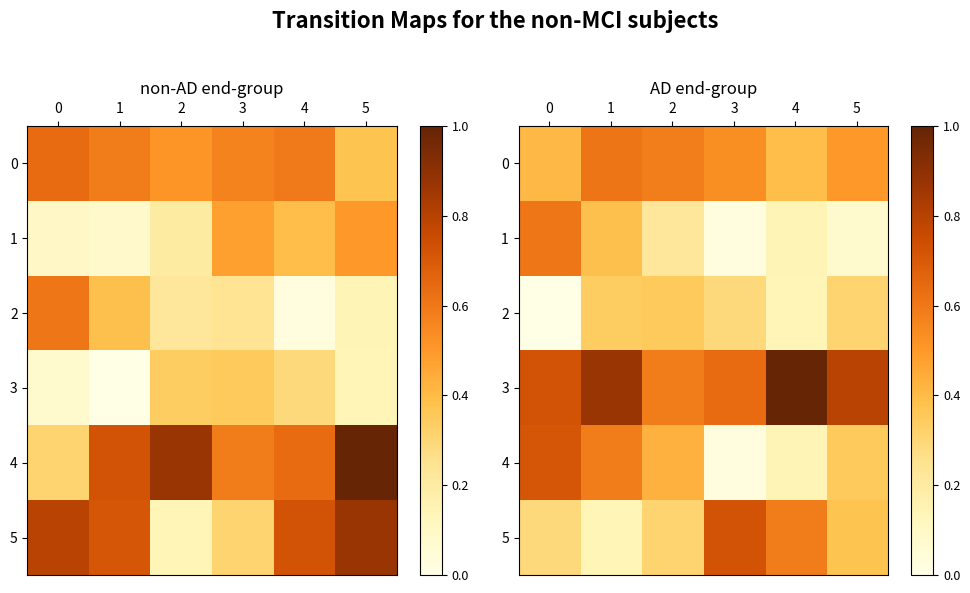

List the series in order of their peak value, highest first.

row_3, row_5, row_4, row_0, row_1, row_2